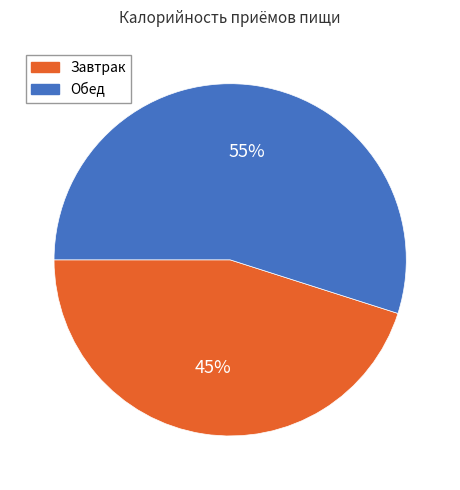

Rank the categories by value from lowest to highest.

Завтрак, Обед